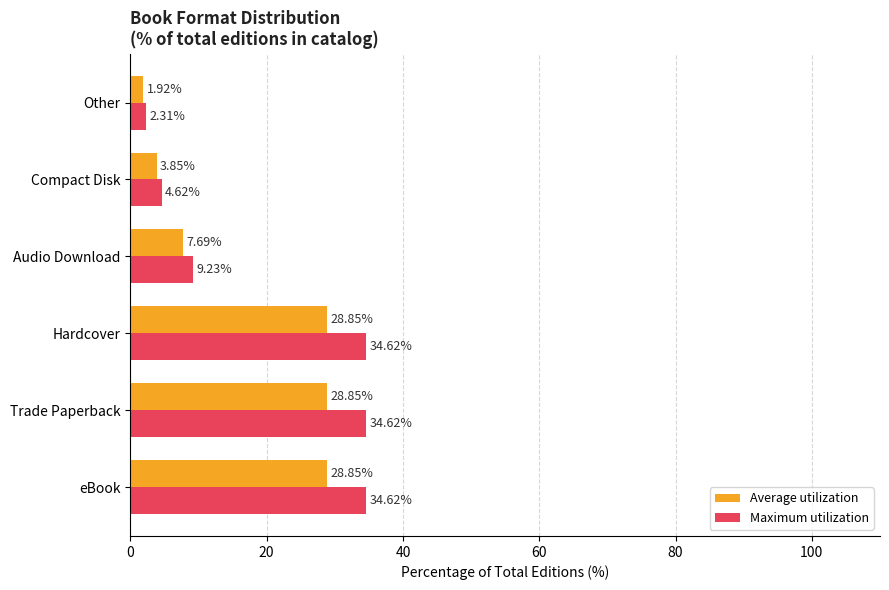

What is the difference between the maximum and minimum values in the Average utilization series?

26.9